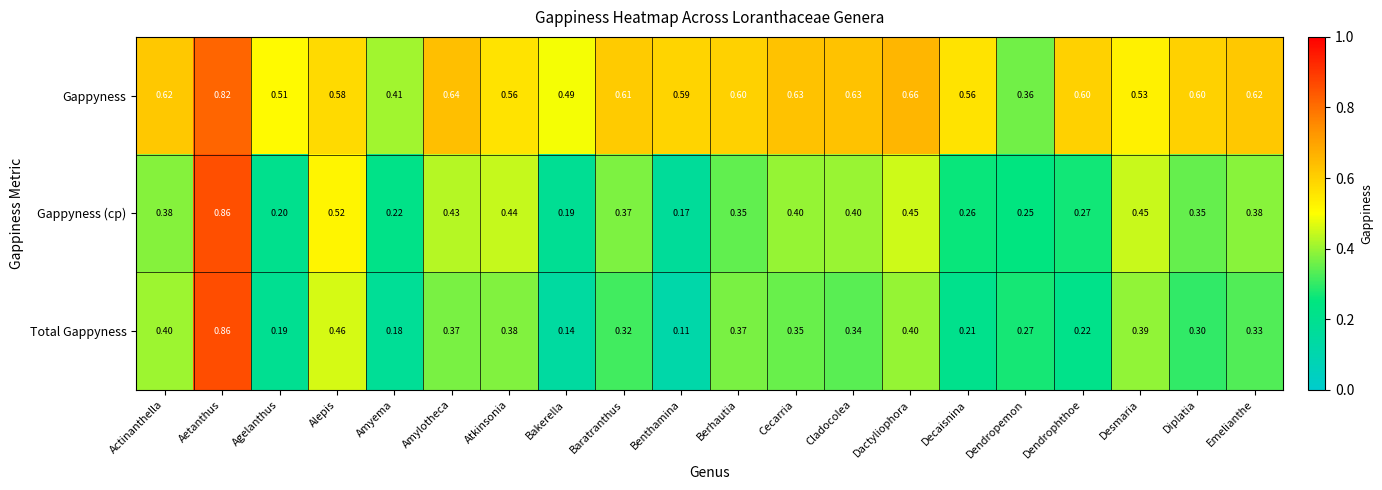

At which label is Total Gappyness closest to 0?

Benthamina